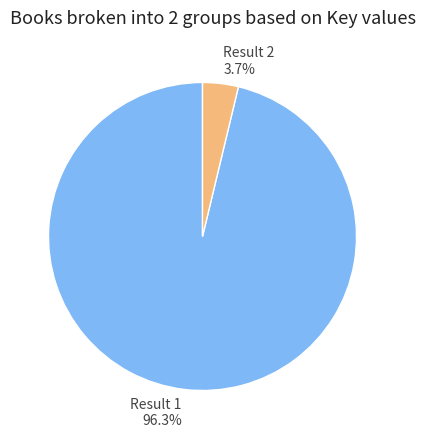

Which slice is the smallest?

Result 2 3.7%